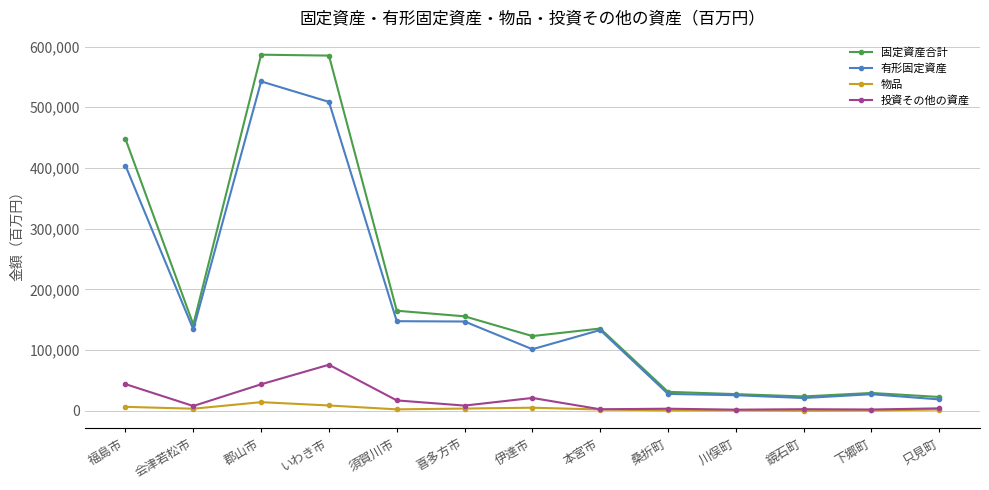

The value of 固定資産合計 at 郡山市 is 201585. True or false?

False